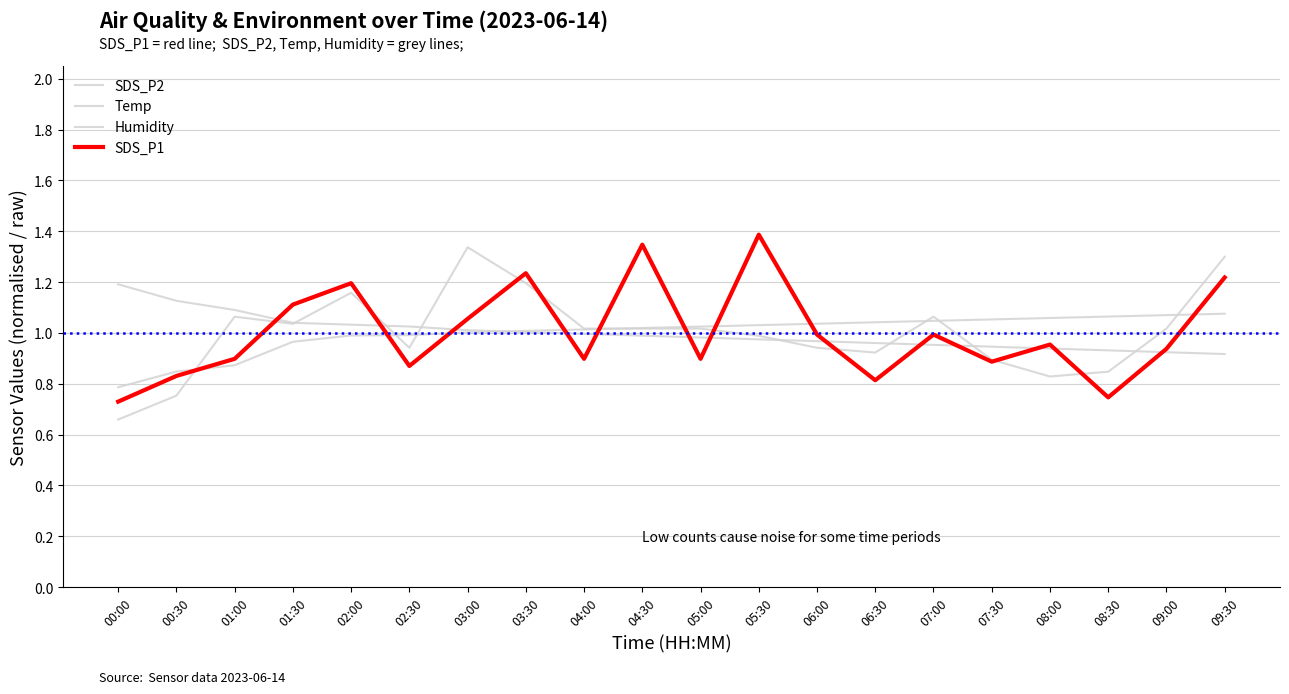

After their last crossing, which series has the higher values: Temp or Humidity?

Humidity